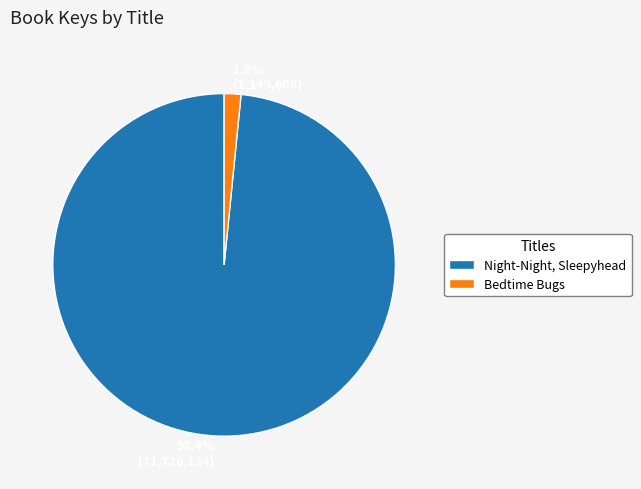

Which slice is the smallest?

Bedtime Bugs